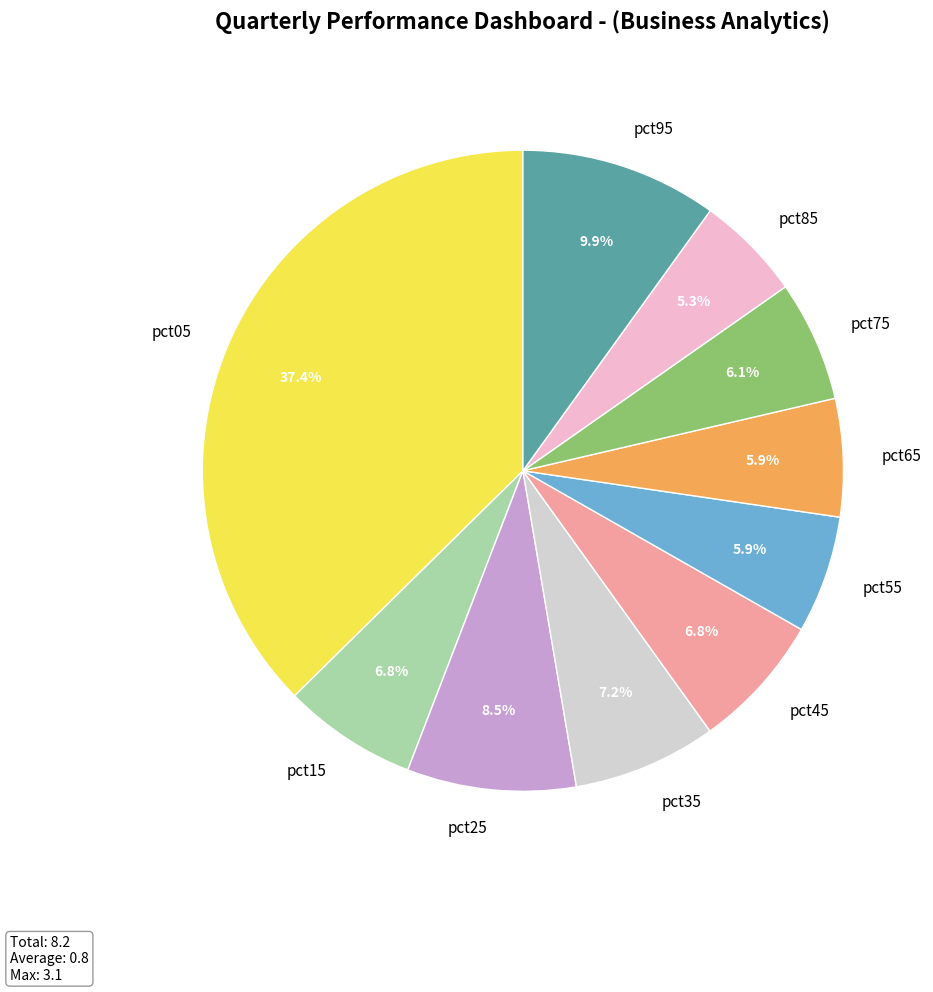

Is there any slice that represents more than half of the pie?

No